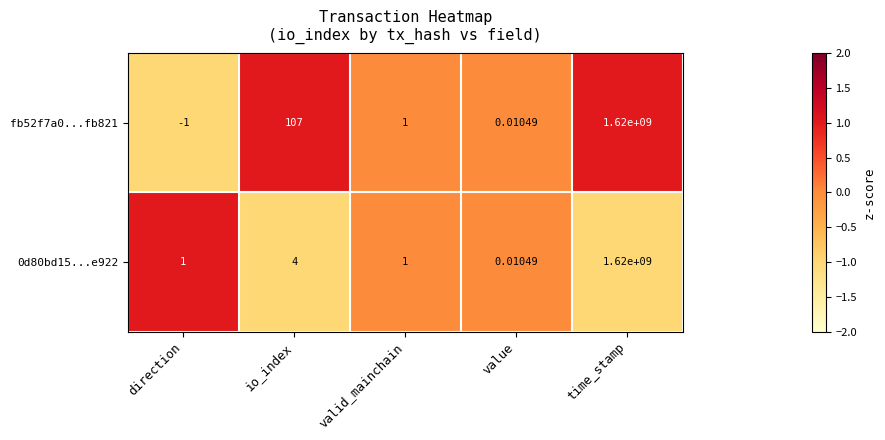

At which category is the sum across all series the highest?

time_stamp